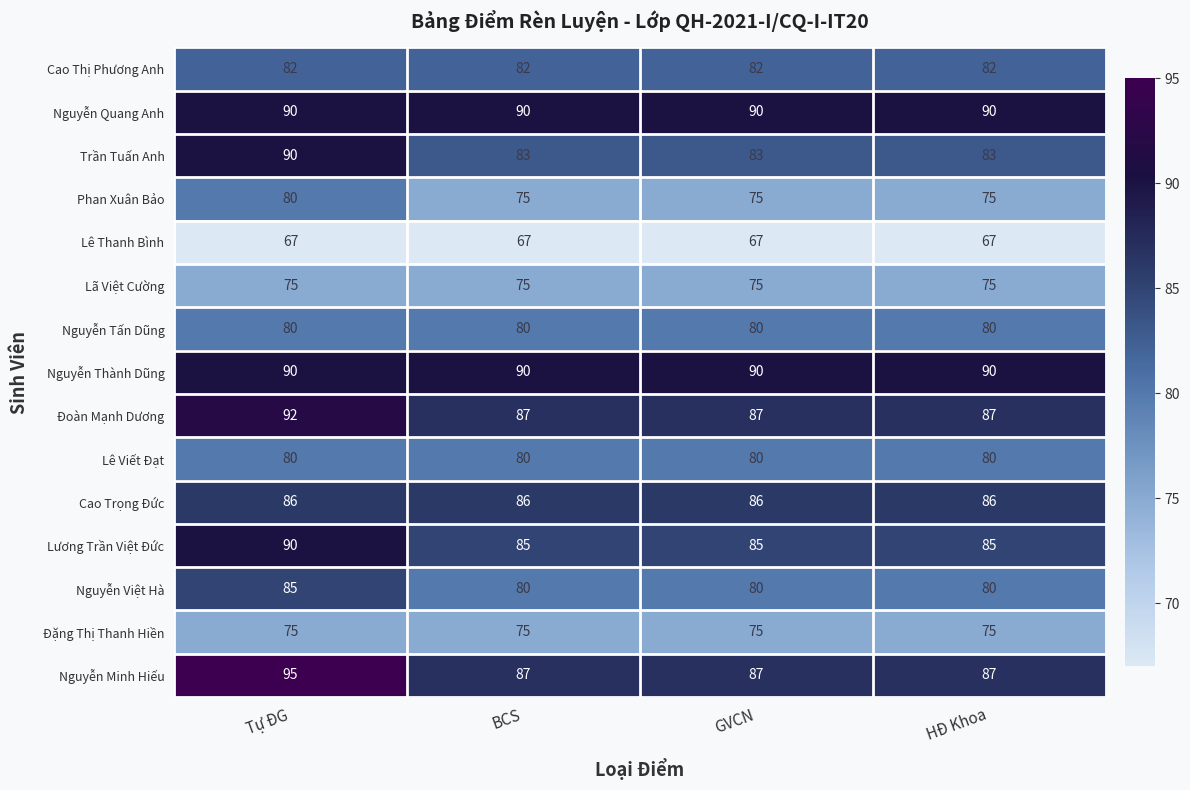

Which series has the widest spread of values?

Nguyễn Minh Hiếu